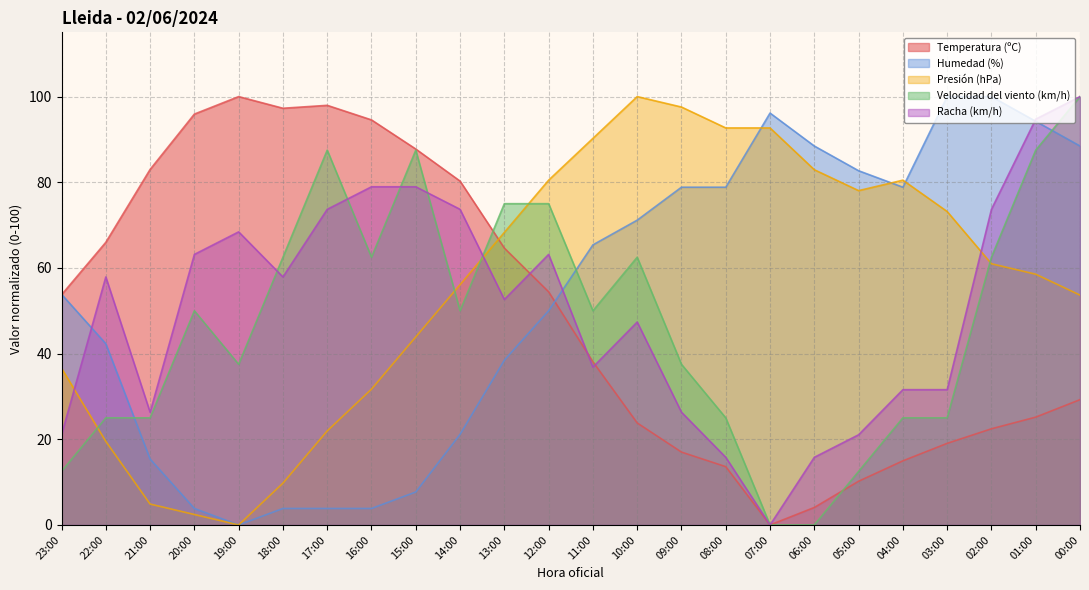

True or false: Temperatura (ºC) has a value of 97.3 at 18:00.

True